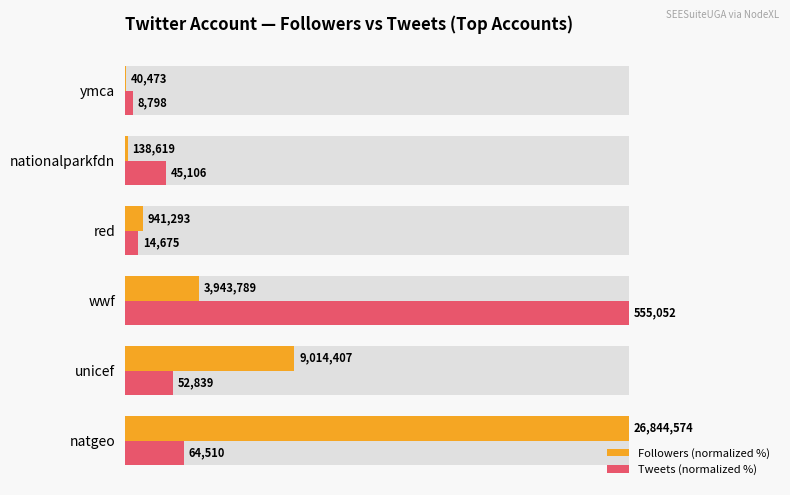

Which series changed the most between unicef and red?

Followers (normalized %)